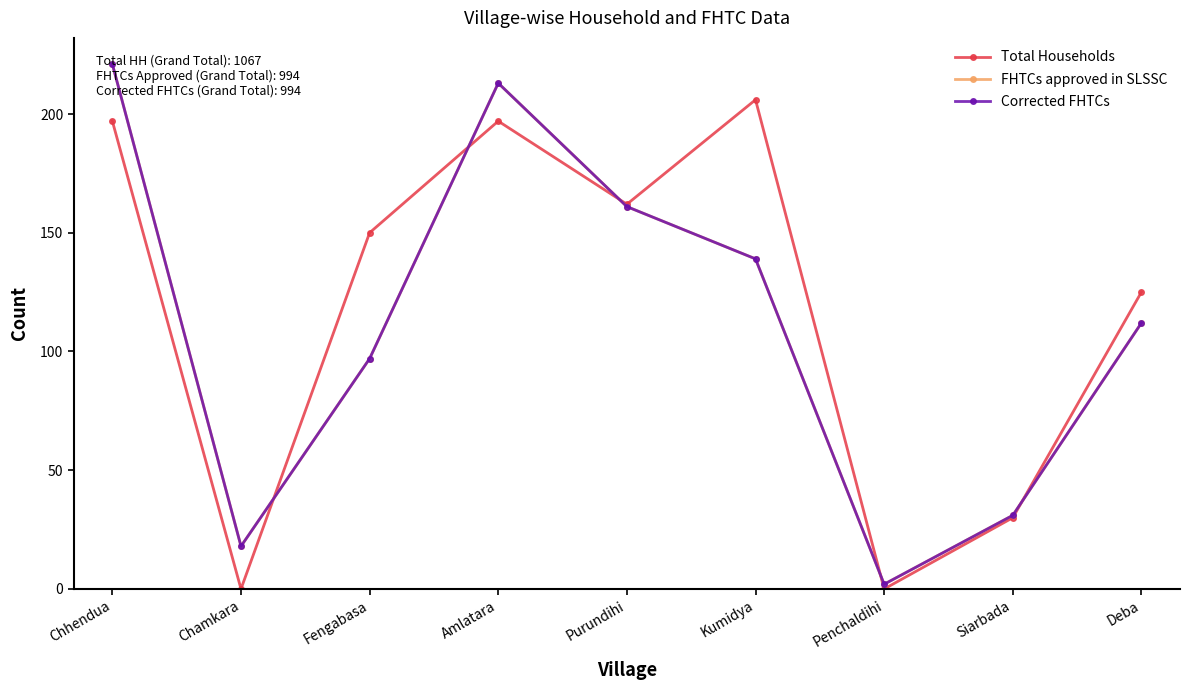

Reading right to left, transcribe all the data shown in this chart.

Total Households: Deba=125	Siarbada=30	Penchaldihi=0	Kumidya=206	Purundihi=162	Amlatara=197	Fengabasa=150	Chamkara=0	Chhendua=197
FHTCs approved in SLSSC: Deba=112	Siarbada=31	Penchaldihi=2	Kumidya=139	Purundihi=161	Amlatara=213	Fengabasa=97	Chamkara=18	Chhendua=221
Corrected FHTCs: Deba=112	Siarbada=31	Penchaldihi=2	Kumidya=139	Purundihi=161	Amlatara=213	Fengabasa=97	Chamkara=18	Chhendua=221